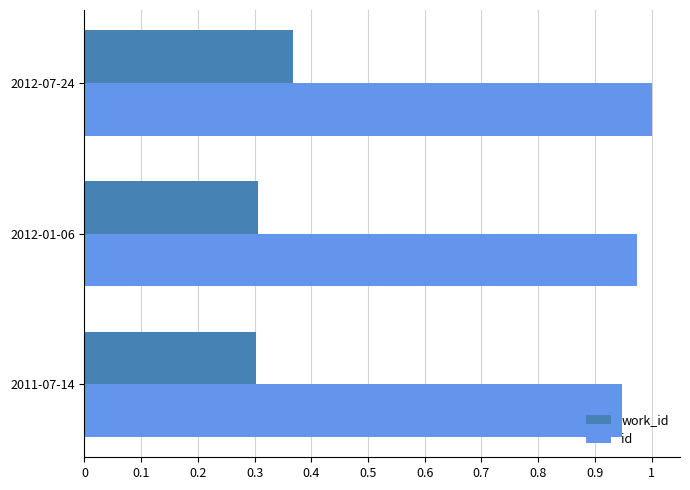

What are all the series names shown in the legend?

work_id, id